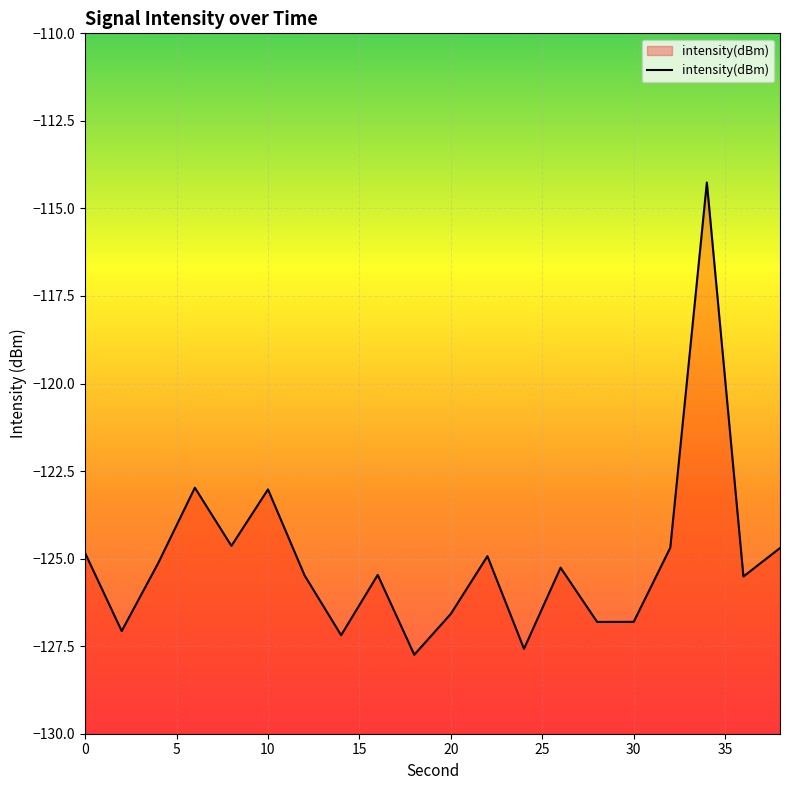

What is the average value?

-125.0